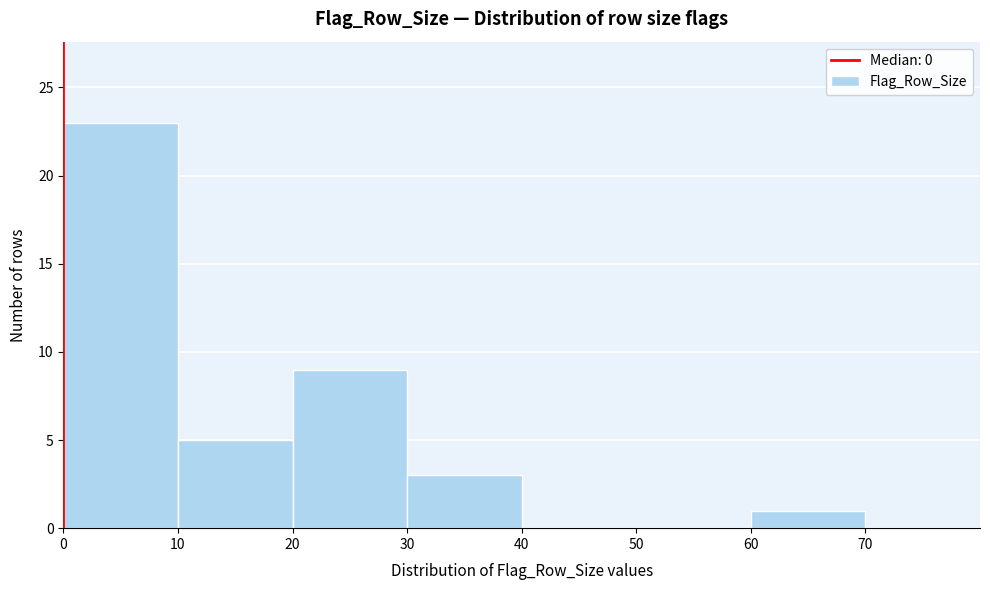

Reading left to right, transcribe this chart: for each bar, give the range it covers on the x-axis and its height. The values are not printed on the chart, so give them approximately, as read against the axis.

0 to 10: 23
10 to 20: 5
20 to 30: 9
30 to 40: 3
40 to 50: 0
50 to 60: 0
60 to 70: 1
70 to 80: 0